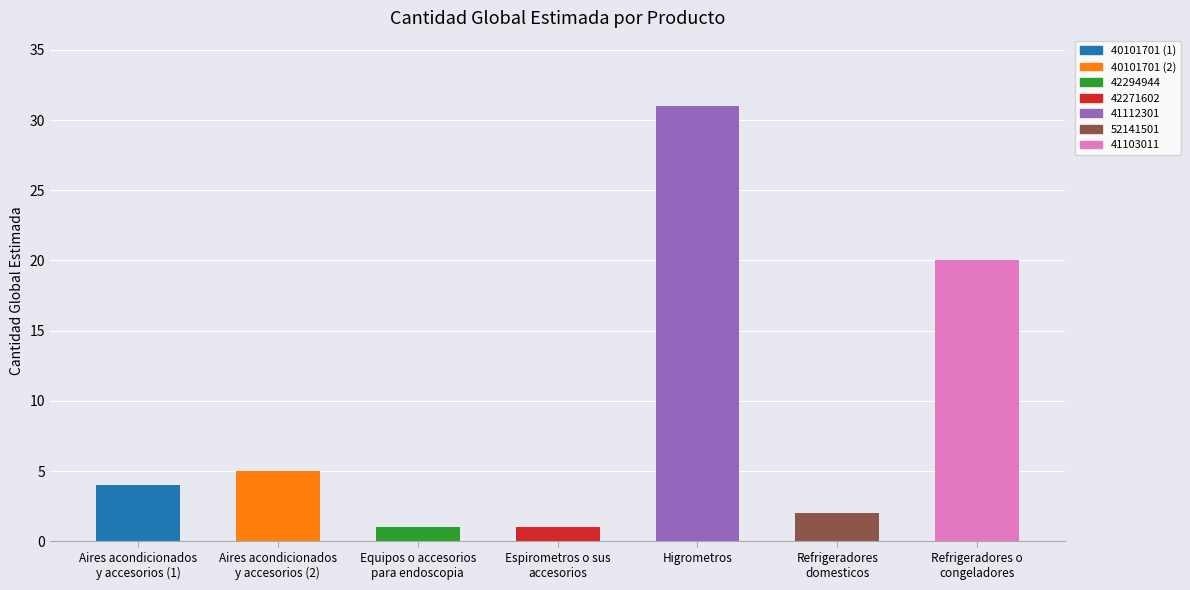

Rank the categories by value from lowest to highest.

42294944, 42271602, 52141501, 40101701 (1), 40101701 (2), 41103011, 41112301